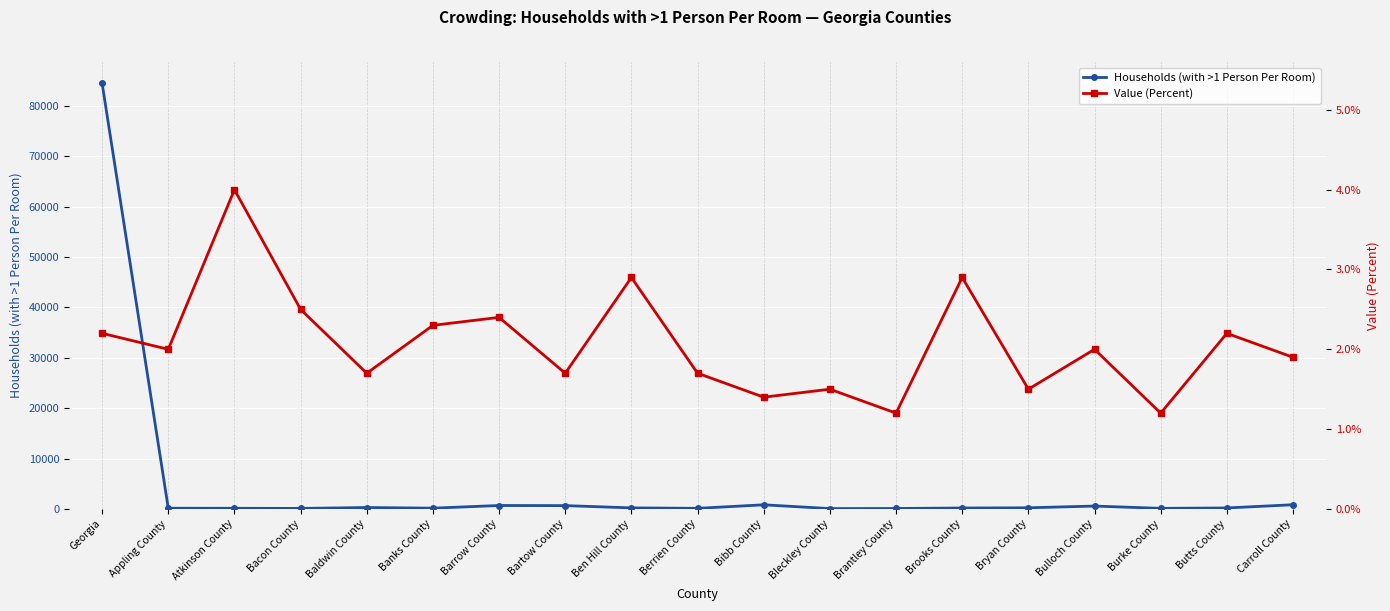

At which label does Households (with >1 Person Per Room) first exceed 187?

Georgia